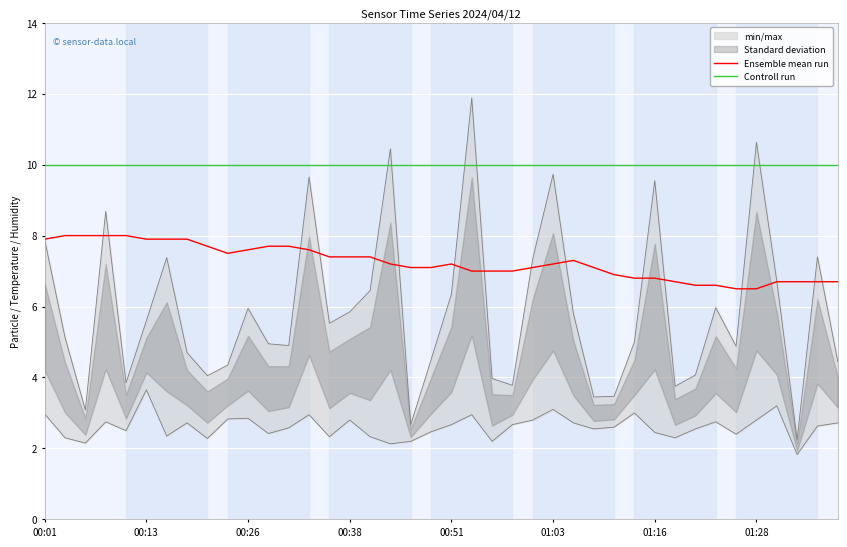

What position from the left is 11?

12